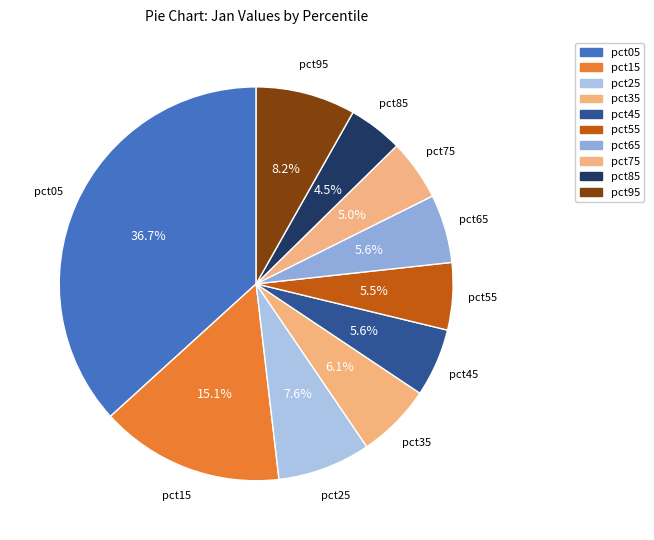

To the nearest percent, what is the difference between the largest and smallest slice percentages?

32%